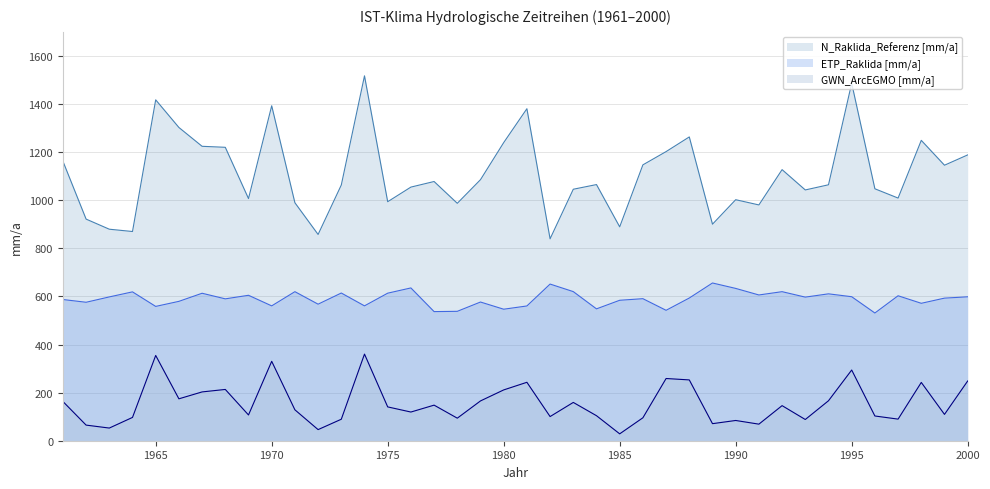

Rank the series at 1970 from highest to lowest value.

N_Raklida_Referenz [mm/a], ETP_Raklida [mm/a], GWN_ArcEGMO [mm/a]